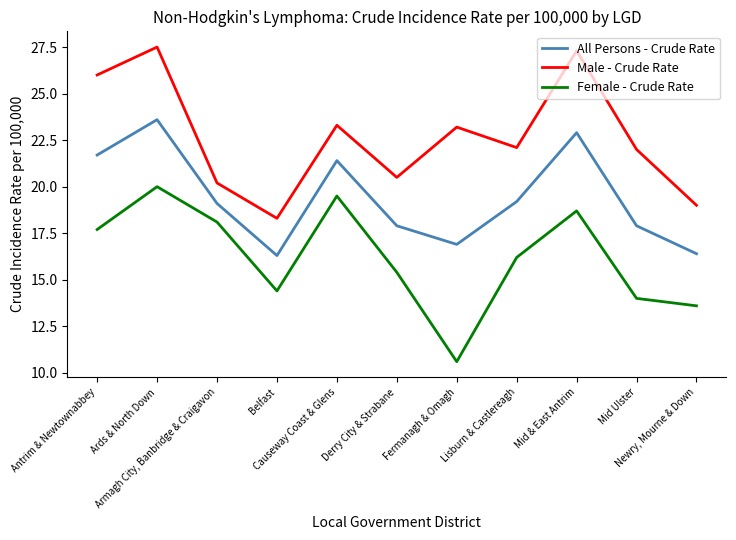

The Male - Crude Rate series shows 15.4 at Antrim & Newtownabbey. True or false?

False